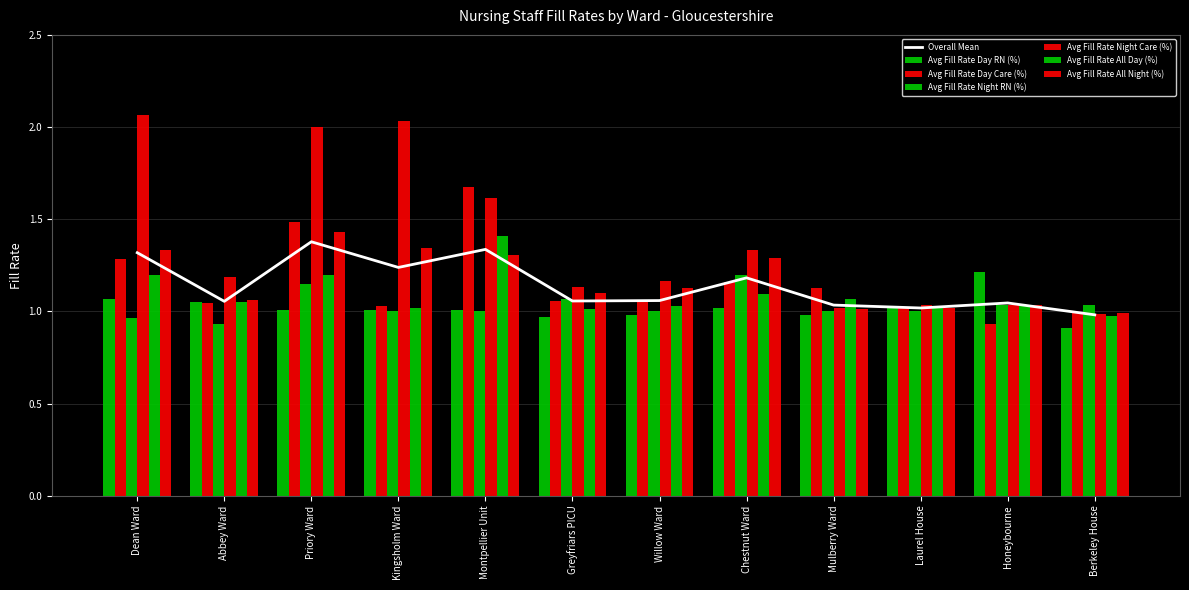

What position from the right is Priory Ward?

10